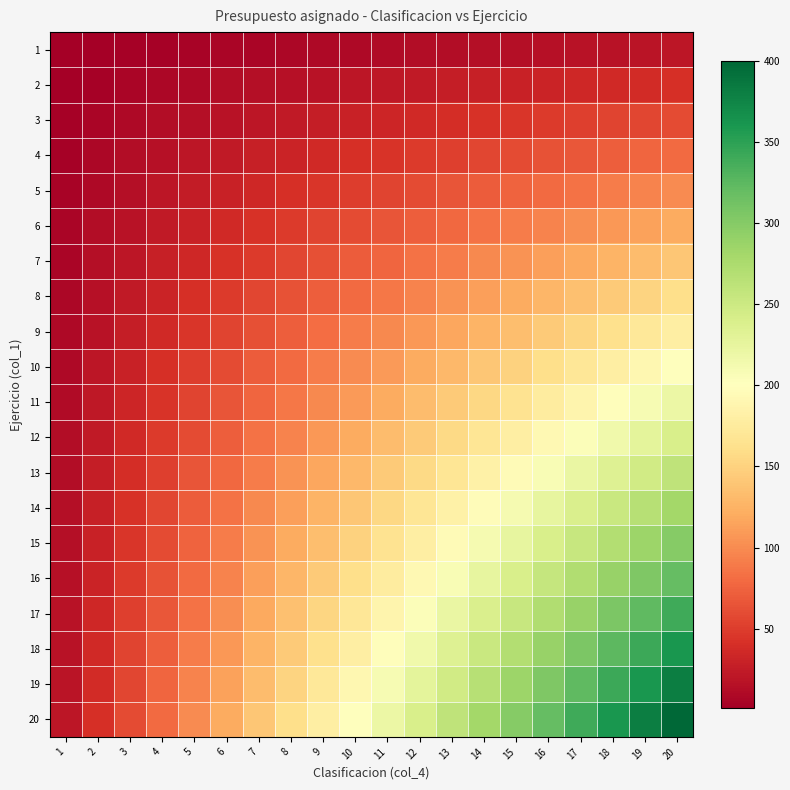

Count the number of categories in the chart.

20